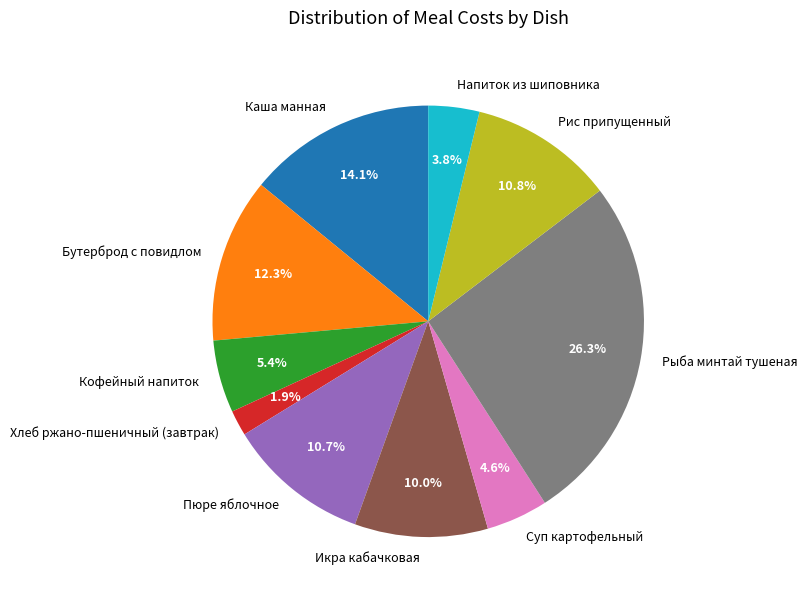

Which category has the smallest portion of the pie?

Хлеб ржано-пшеничный (завтрак)